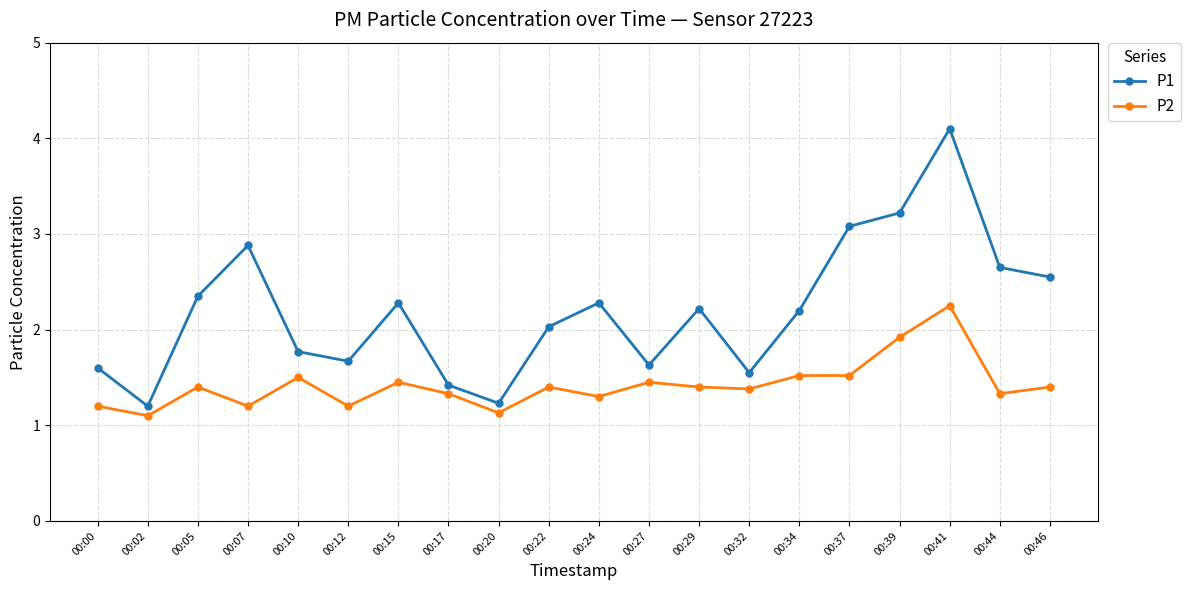

How many values in the P1 series are below 2?

8